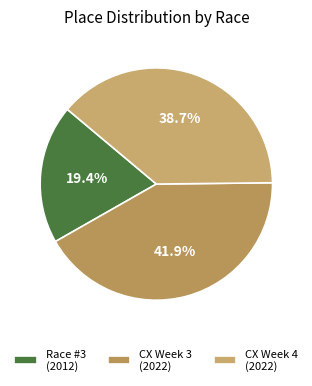

Does any single category account for the majority?

No